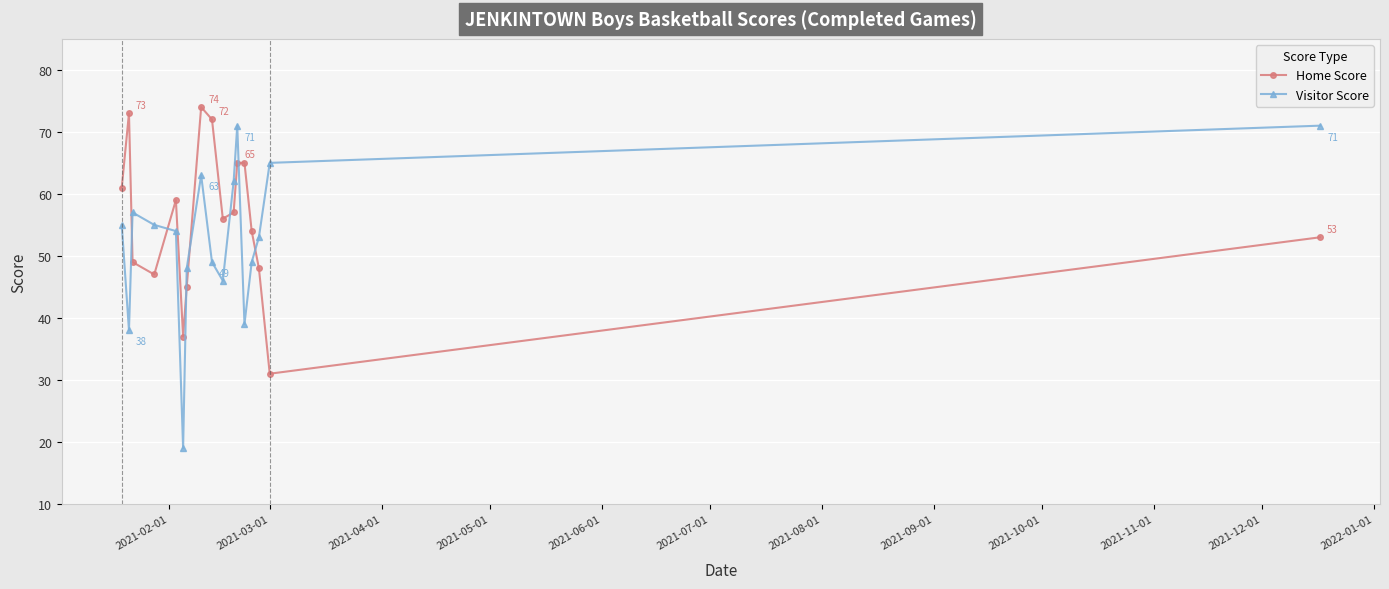

Which series has the largest total across all categories?

Home Score